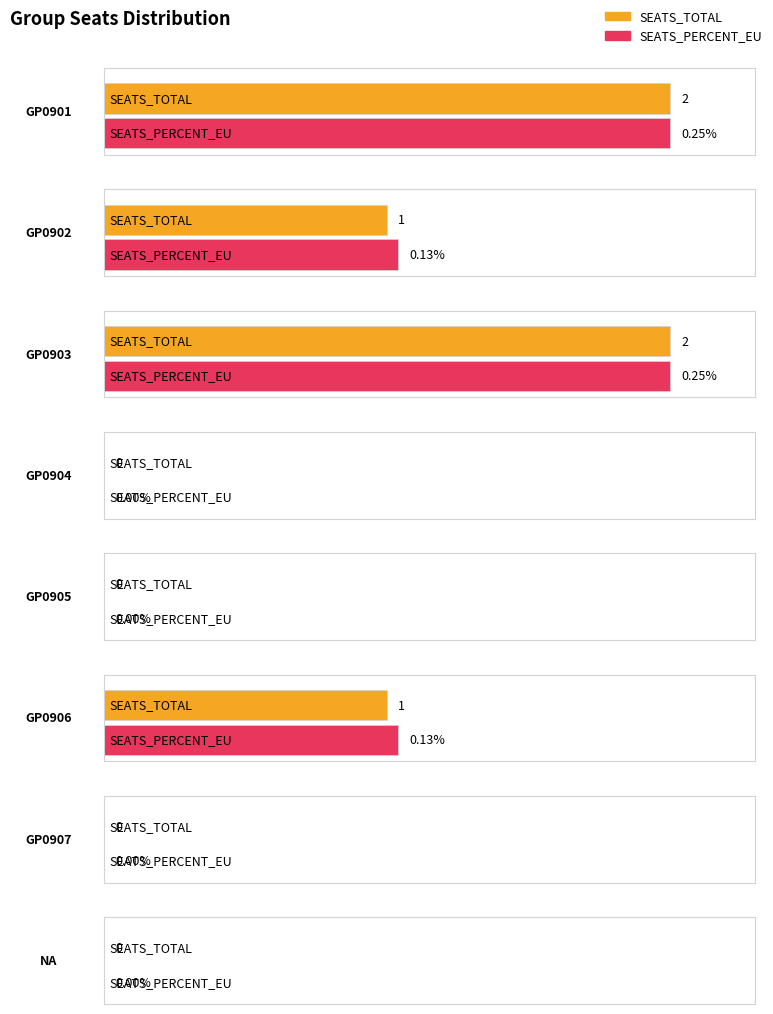

What are all the series names shown in the legend?

SEATS_TOTAL, SEATS_PERCENT_EU